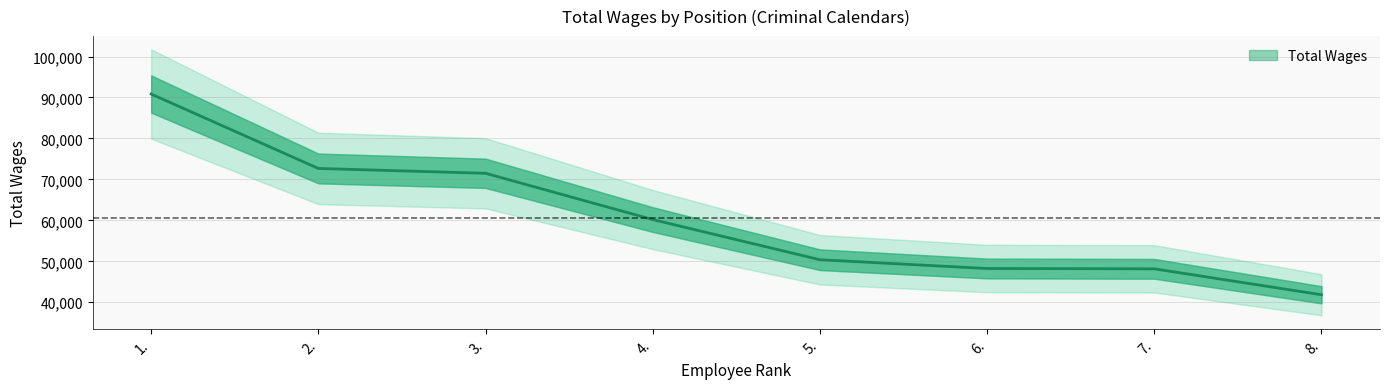

Reading right to left, extract all data points from this chart.

41834	48162	48242	50384	60191	71488	72673	90840